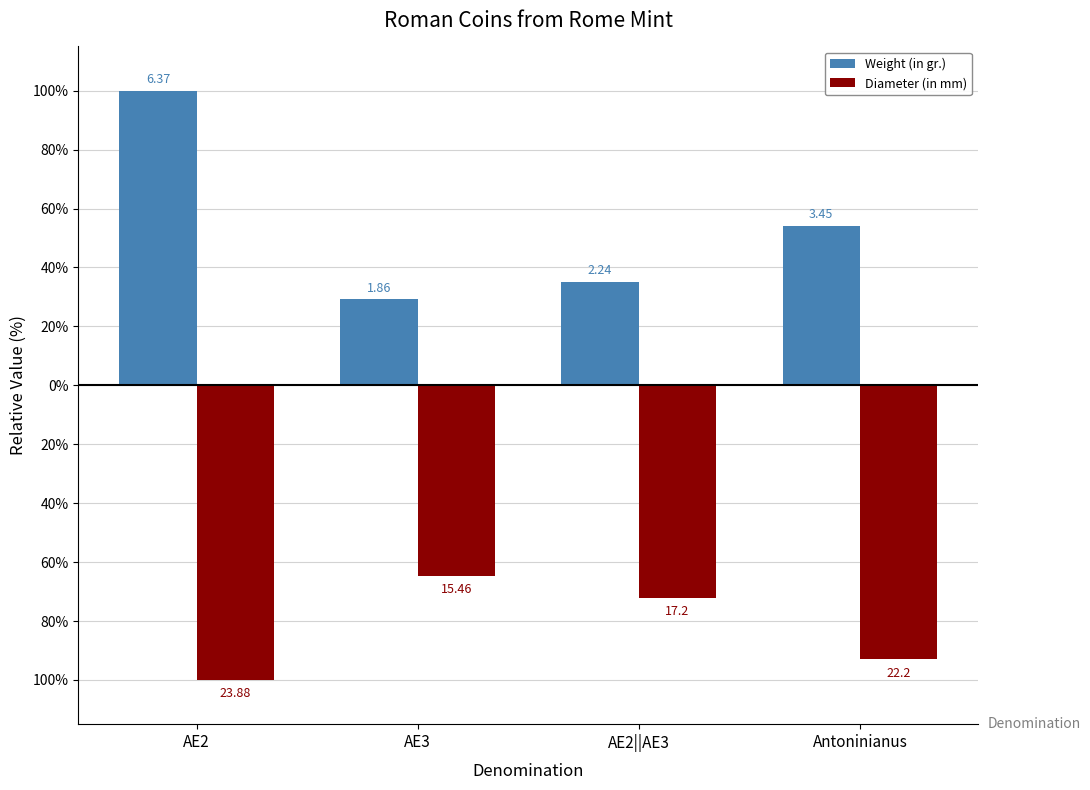

Are the bars grouped side by side (vs. stacked)?

Yes